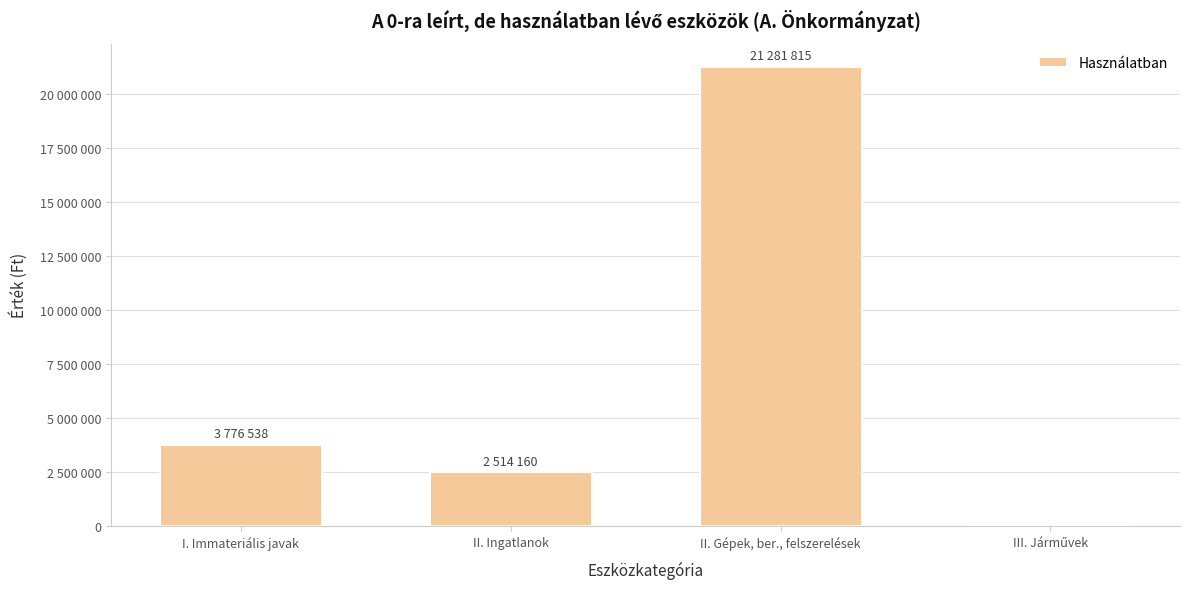

Reading left to right, extract all data points from this chart.

3776538	2514160	21281815	0